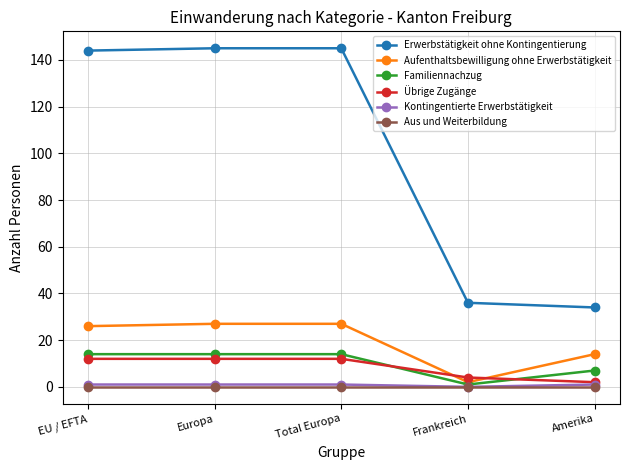

True or false: Aus und Weiterbildung and Aufenthaltsbewilligung ohne Erwerbstätigkeit intersect in this chart.

False